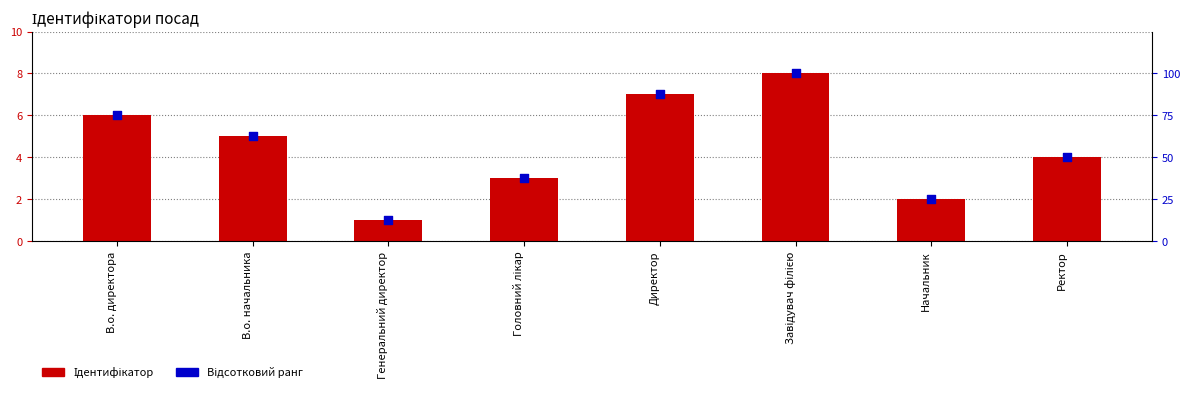

At how many categories does at least one series exceed 78?

2